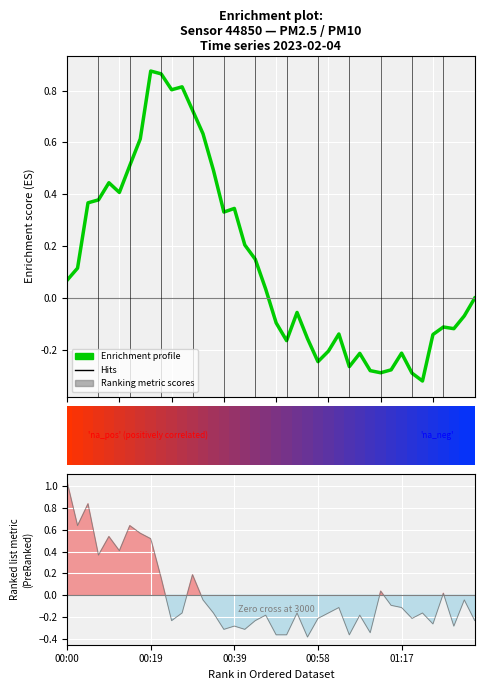

The chart shows a value of -0.2 at 01:34. True or false?

True